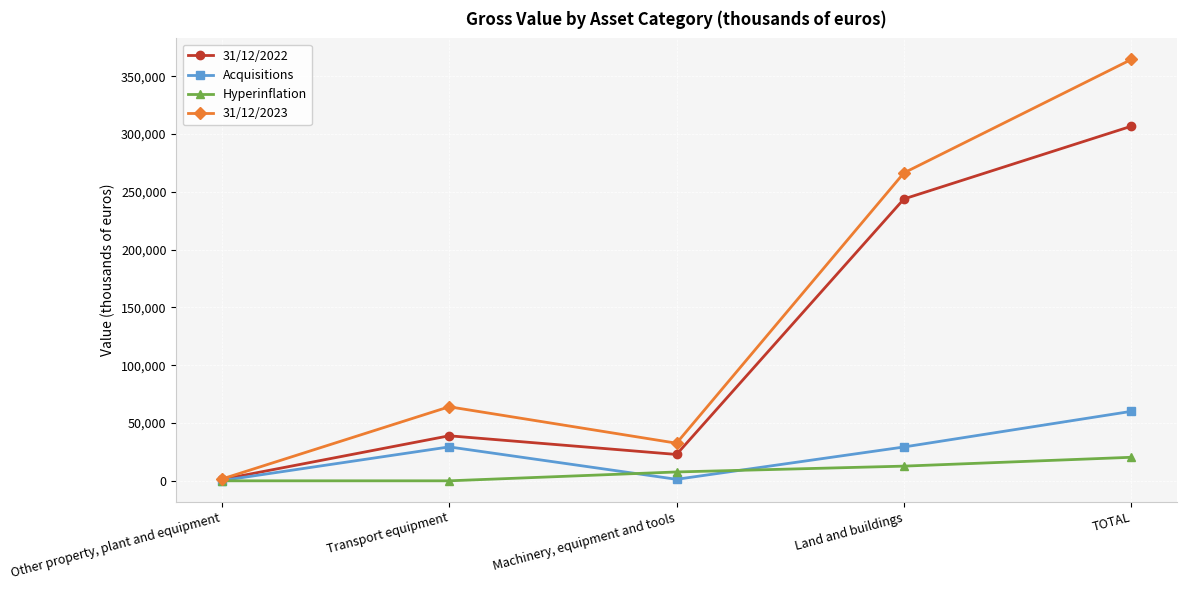

How many lines are shown in the chart?

4